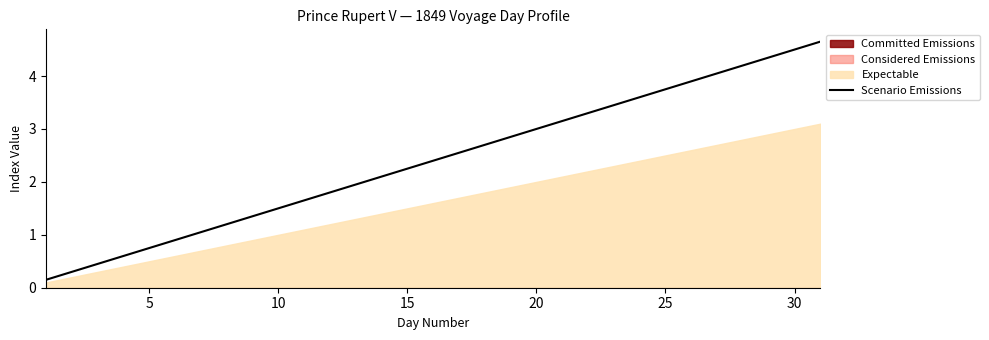

The value of Scenario Emissions at 5 is 1.1. True or false?

False